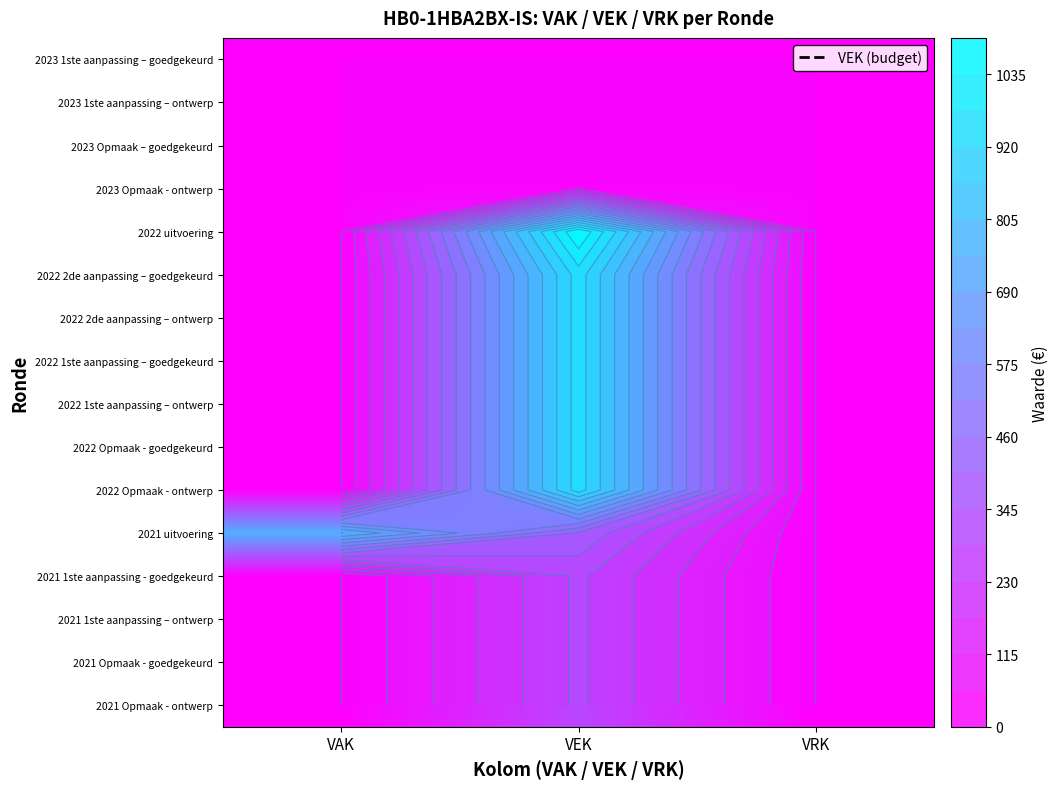

Is it true that 2023 1ste aanpassing – goedgekeurd equals 0 at VEK?

True